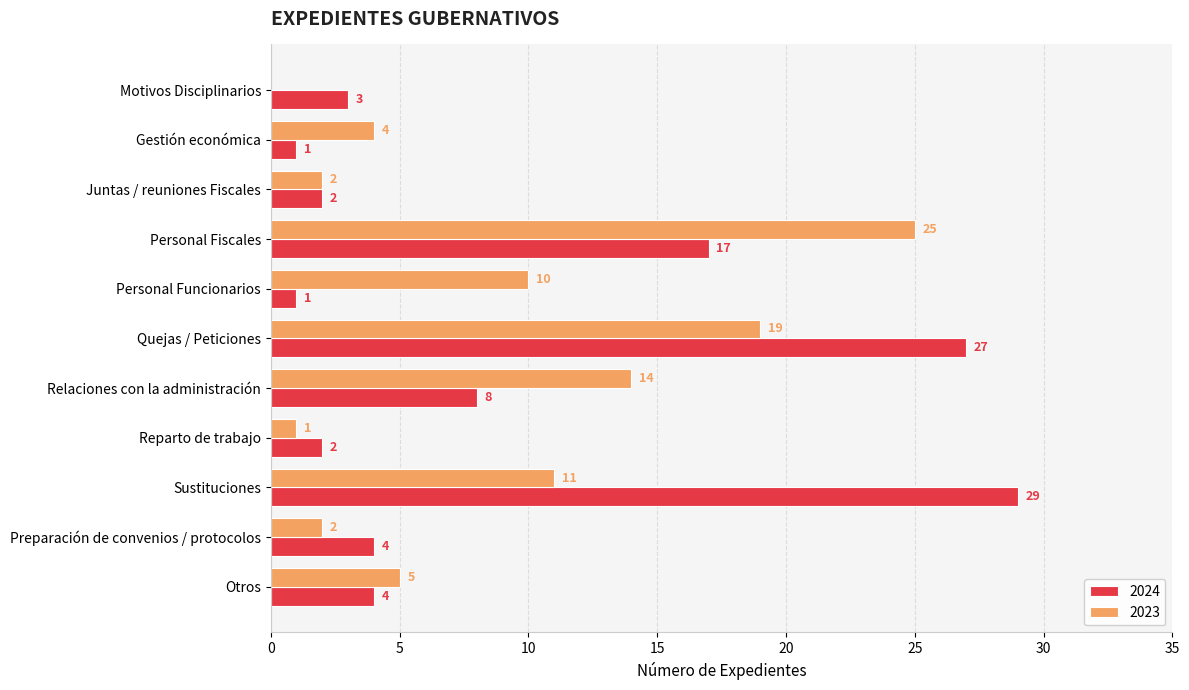

The 2023 series shows 2 at Gestión económica. True or false?

False